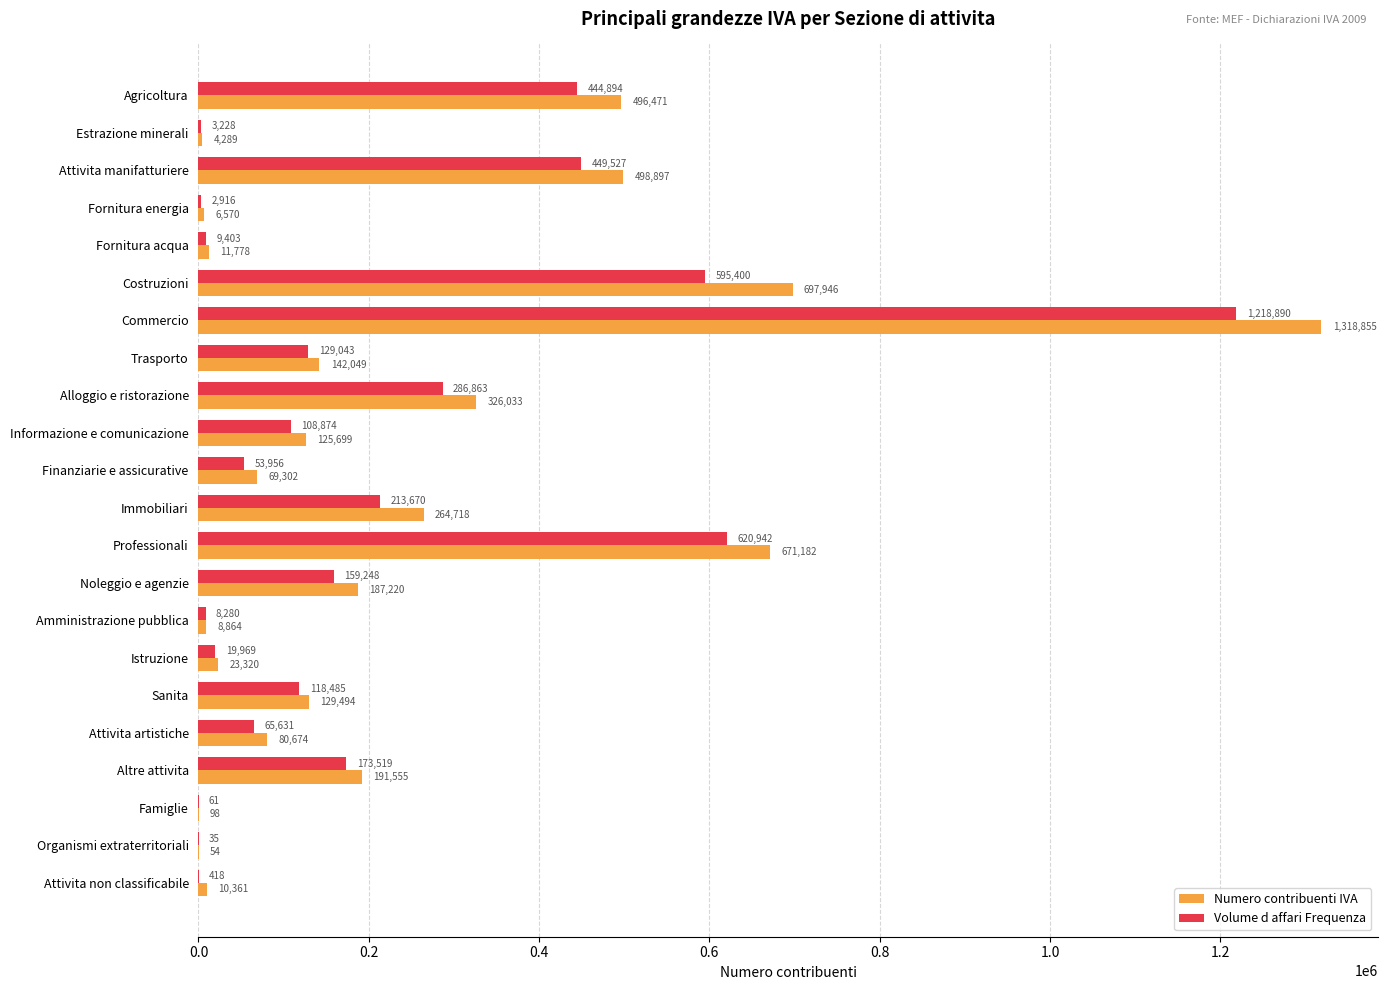

Which series has the largest total across all categories?

Numero contribuenti IVA